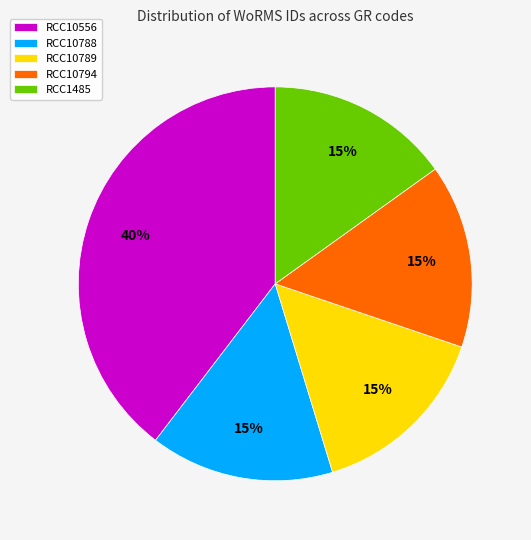

Count the number of slices in the pie.

5